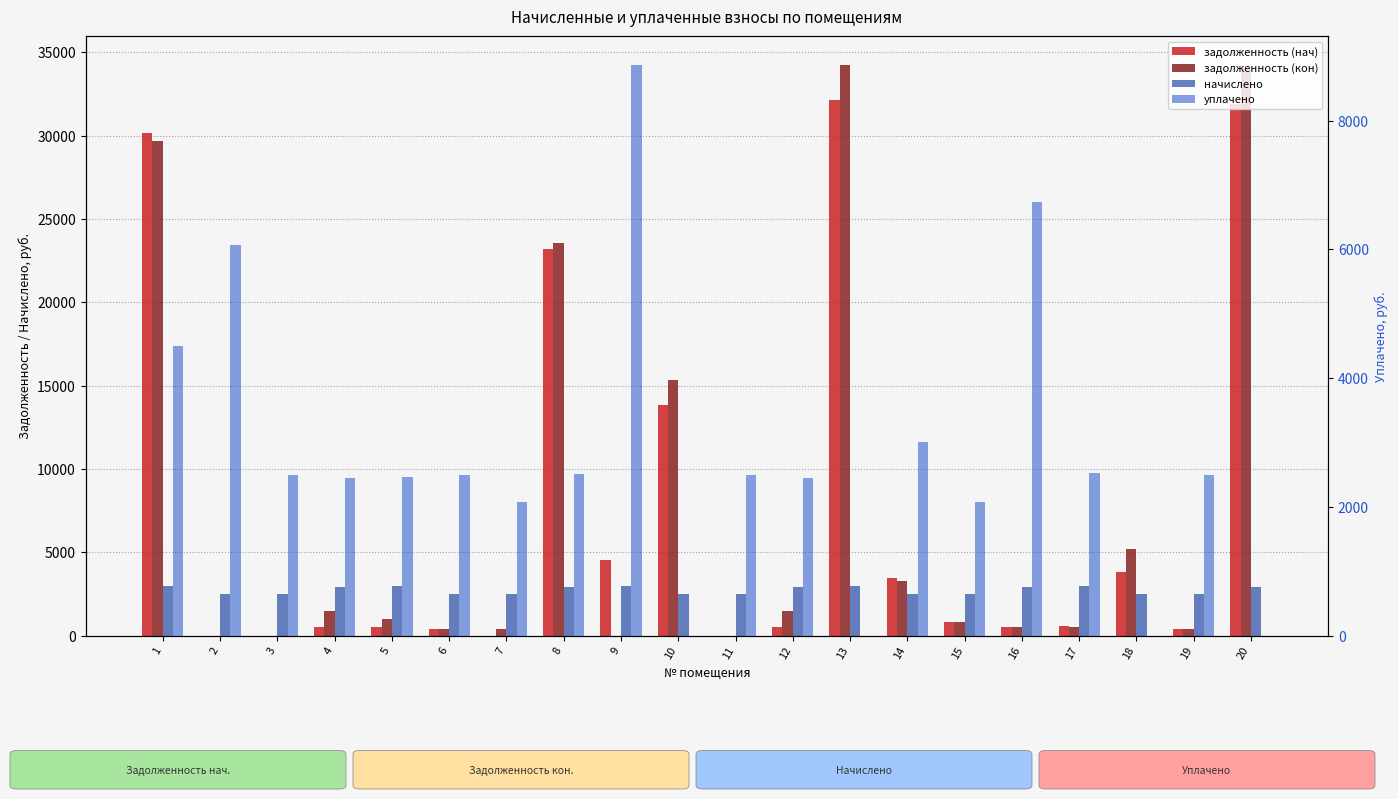

Does the chart contain stacked bars?

No